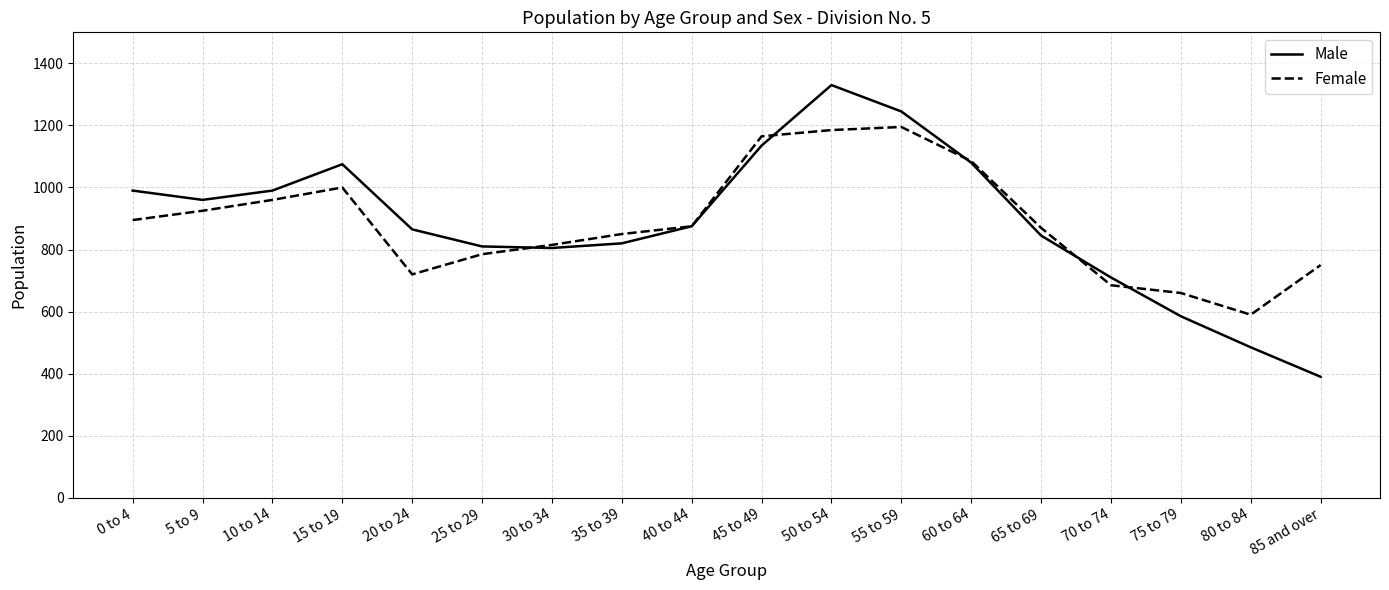

Is the value of Male at 50 to 54 greater than the value of Female at 55 to 59?

Yes